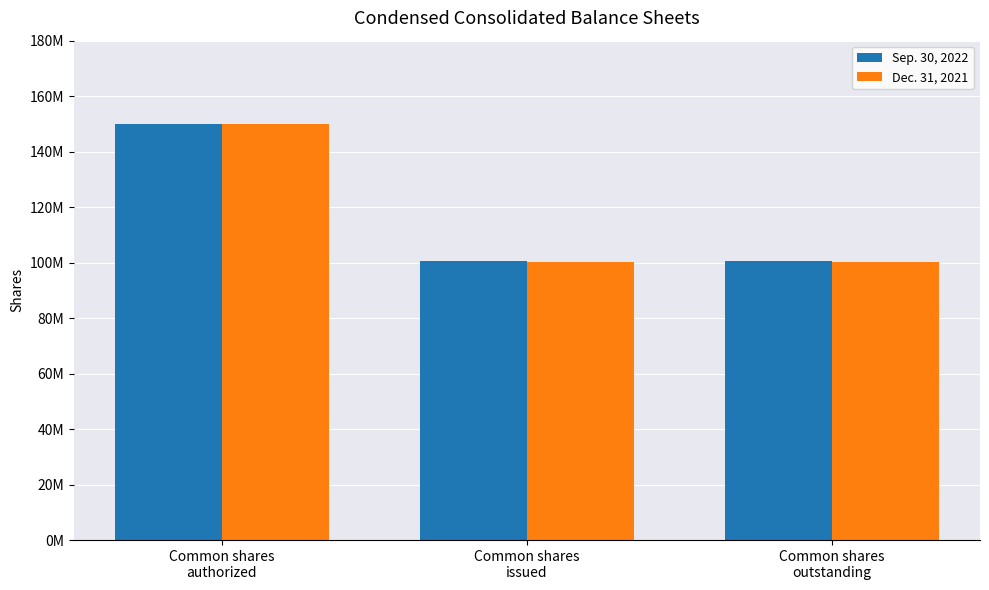

How many Sep. 30, 2022 values are between 100617900 and 150000000?

3